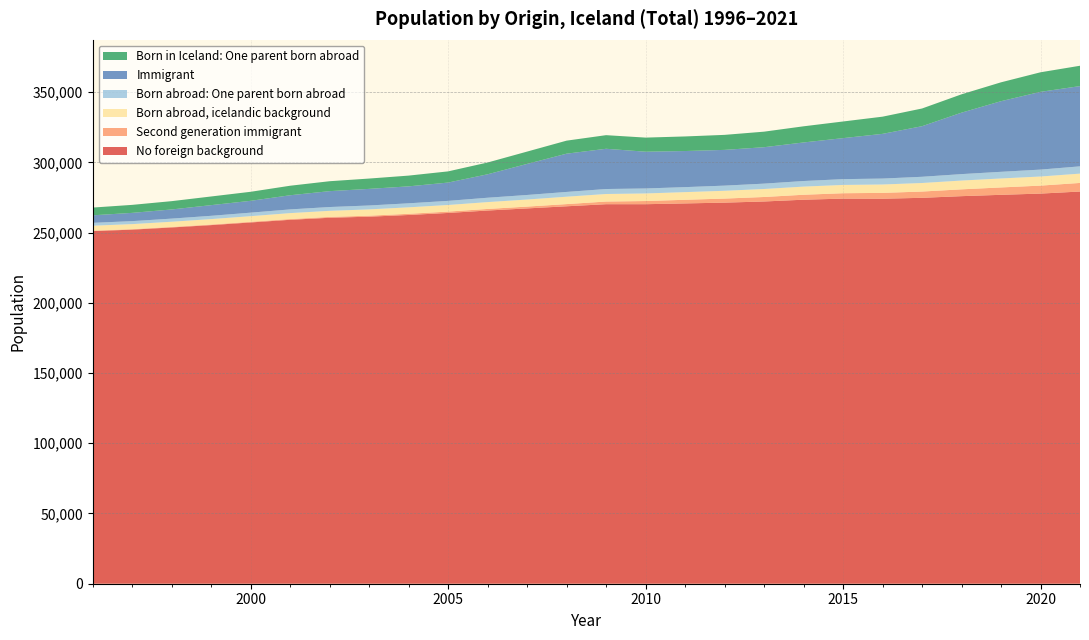

Reading left to right, transcribe all the data shown in this chart.

No foreign background: 1996=251057	1997=252100	1998=253651	1999=255329	2000=257211	2001=259109	2002=260551	2003=261326	2004=262538	2005=263989	2006=265711	2007=267213	2008=268733	2009=270213	2010=270213	2011=270771	2012=271332	2013=272146	2014=273412	2015=274184	2016=274115	2017=274756	2018=275939	2019=276894	2020=277768	2021=279236
Second generation immigrant: 1996=345	1997=361	1998=387	1999=424	2000=478	2001=543	2002=618	2003=722	2004=845	2005=960	2006=1116	2007=1292	2008=1558	2009=1894	2010=2251	2011=2586	2012=2882	2013=3202	2014=3529	2015=3840	2016=4152	2017=4466	2018=4853	2019=5256	2020=5675	2021=6117
Born abroad, icelandic background: 1996=3490	1997=3574	1998=3681	1999=3853	2000=3993	2001=4214	2002=4325	2003=4468	2004=4598	2005=4702	2006=4880	2007=5027	2008=5260	2009=5364	2010=5394	2011=5449	2012=5552	2013=5688	2014=5799	2015=5899	2016=5971	2017=6084	2018=6256	2019=6381	2020=6485	2021=6634
Born abroad: One parent born abroad: 1996=2053	1997=2120	1998=2233	1999=2343	2000=2509	2001=2639	2002=2704	2003=2782	2004=2871	2005=2934	2006=3110	2007=3252	2008=3396	2009=3552	2010=3555	2011=3563	2012=3675	2013=3822	2014=3982	2015=4127	2016=4232	2017=4427	2018=4592	2019=4744	2020=4923	2021=5180
Immigrant: 1996=5357	1997=5884	1998=6514	1999=7594	2000=8425	2001=10073	2002=11309	2003=11822	2004=12061	2005=13033	2006=16690	2007=22110	2008=27242	2009=28648	2010=26174	2011=25697	2012=25444	2013=25928	2014=27450	2015=29198	2016=31819	2017=36005	2018=43745	2019=50279	2020=55363	2021=57126
Born in Iceland: One parent born abroad: 1996=5507	1997=5696	1998=5915	1999=6169	2000=6433	2001=6783	2002=7068	2003=7351	2004=7657	2005=7959	2006=8384	2007=8778	2008=9270	2009=9697	2010=10043	2011=10386	2012=10690	2013=11071	2014=11499	2015=11852	2016=12240	2017=12611	2018=13065	2019=13437	2020=13920	2021=14499